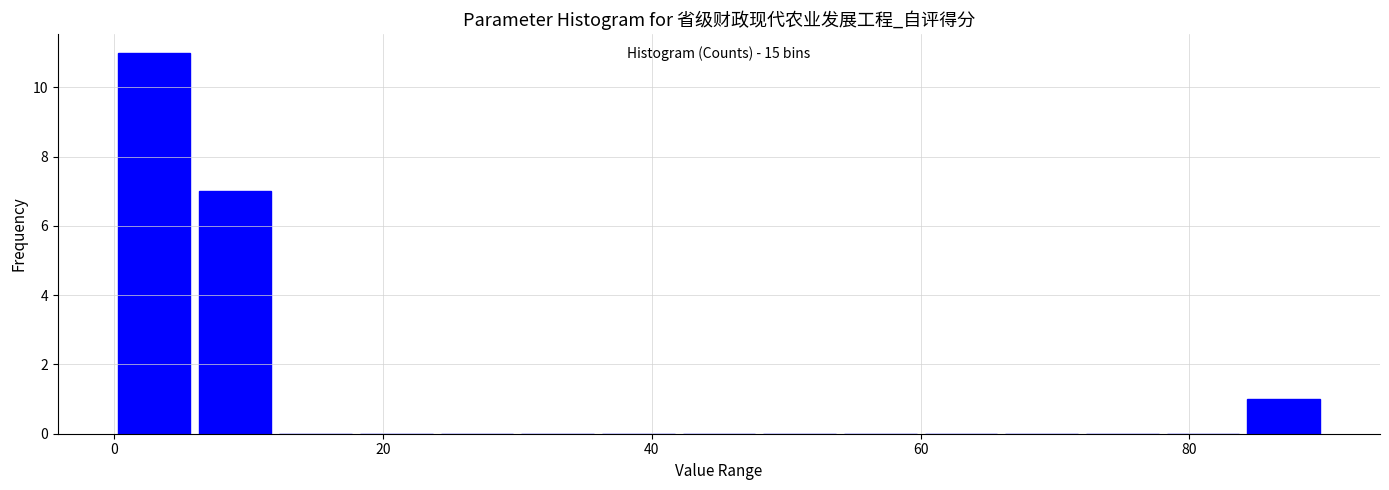

Read against the x-axis, roughly where is the centre of the tallest bar?

4